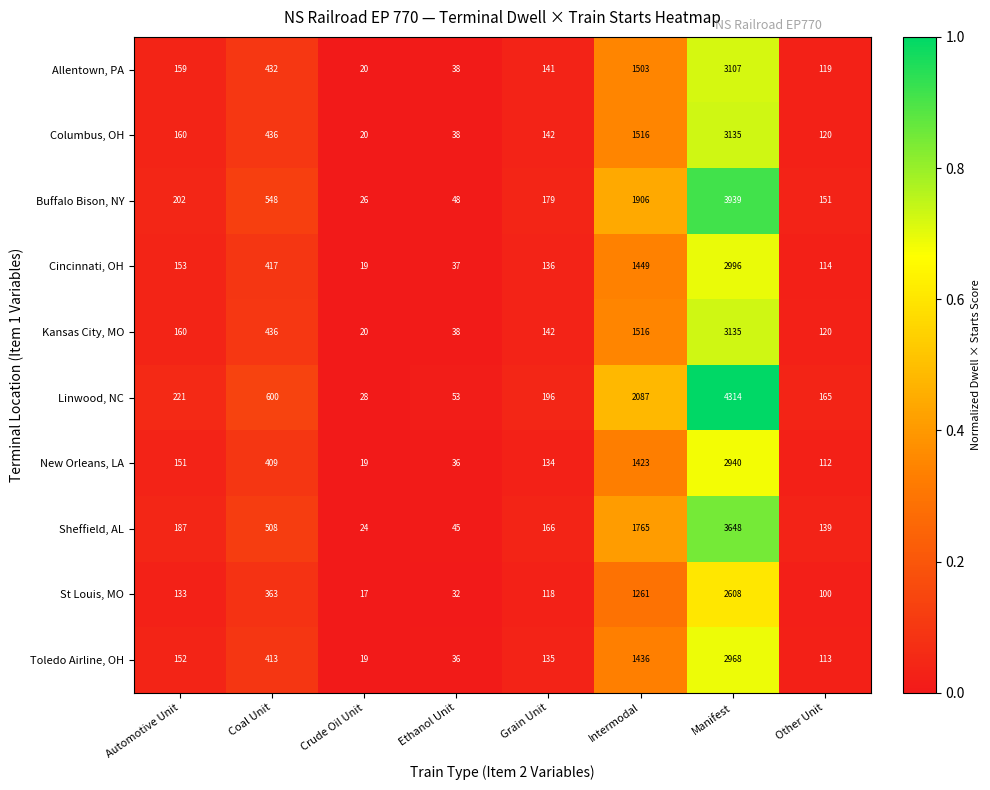

What is the sum of the Buffalo Bison, NY values at Other Unit and Ethanol Unit?

199